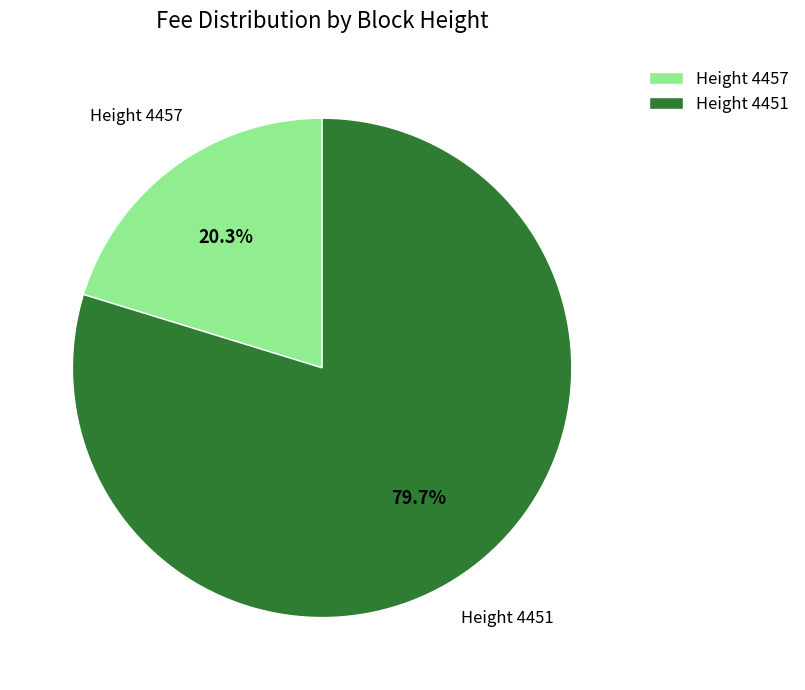

Does any single category account for the majority?

Yes